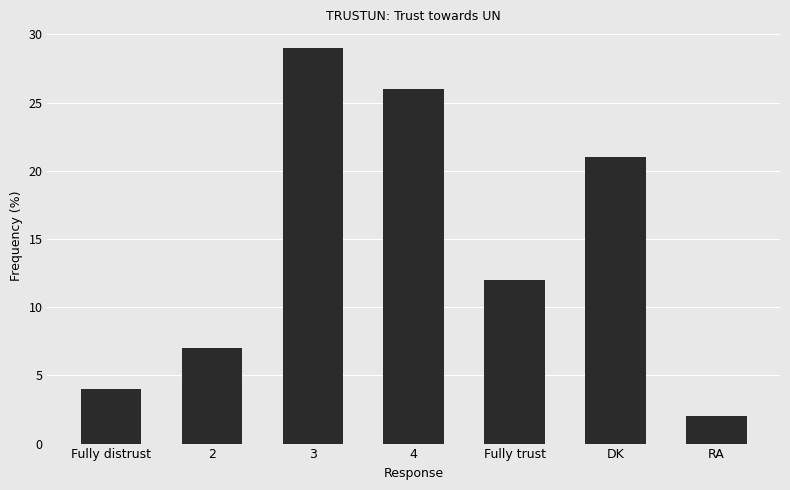

At which label is the value closest to 15?

Fully trust